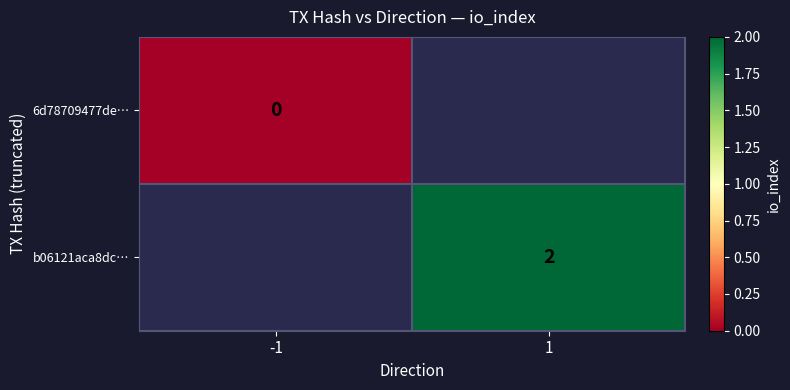

The b06121aca8dc… series shows 2 at 1. True or false?

True